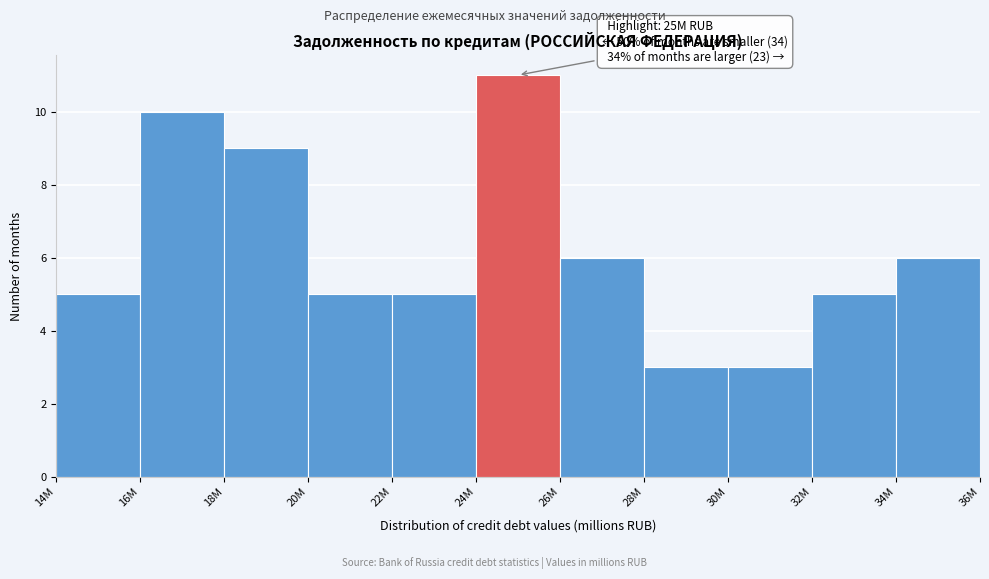

Reading left to right, what are all the values shown in this chart?

14M=5	16M=10	18M=9	20M=5	22M=5	24M=11	26M=6	28M=3	30M=3	32M=5	34M=6